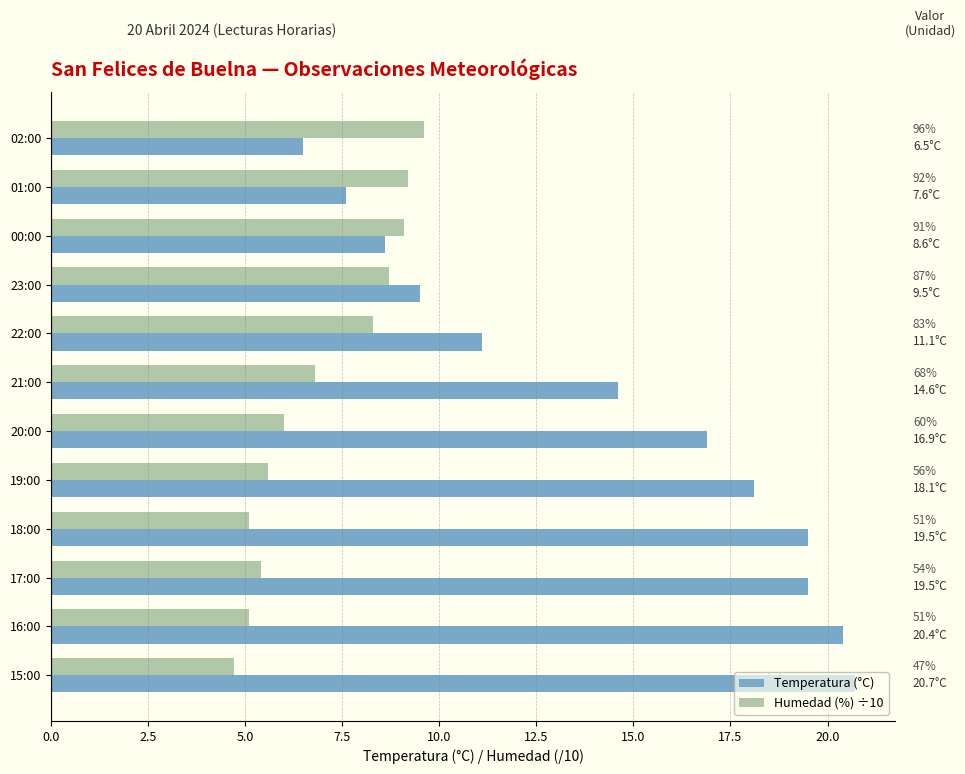

What are all the series names shown in the legend?

Temperatura (°C), Humedad (%) ÷10